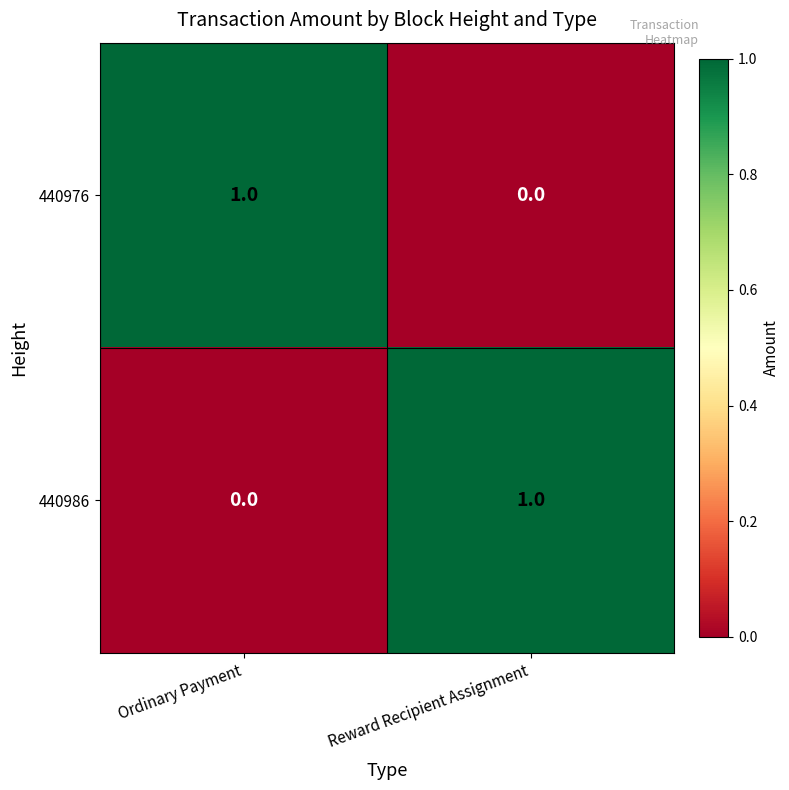

Is the value of 440976 at Ordinary Payment greater than the value of 440986 at Ordinary Payment?

Yes